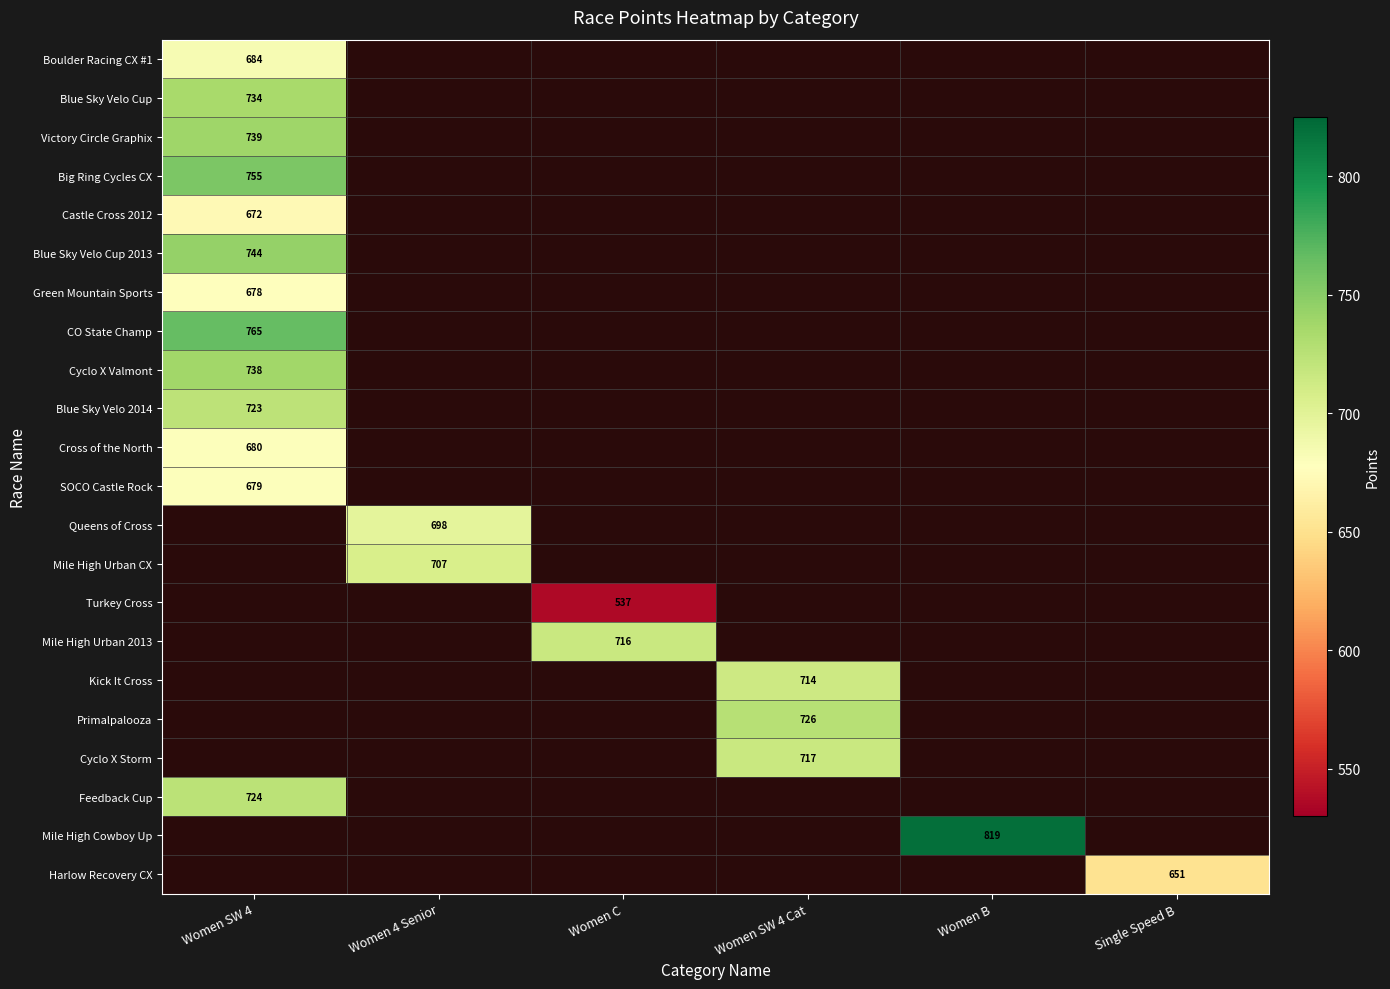

Which series has the largest range (max minus min)?

Boulder Racing CX #1